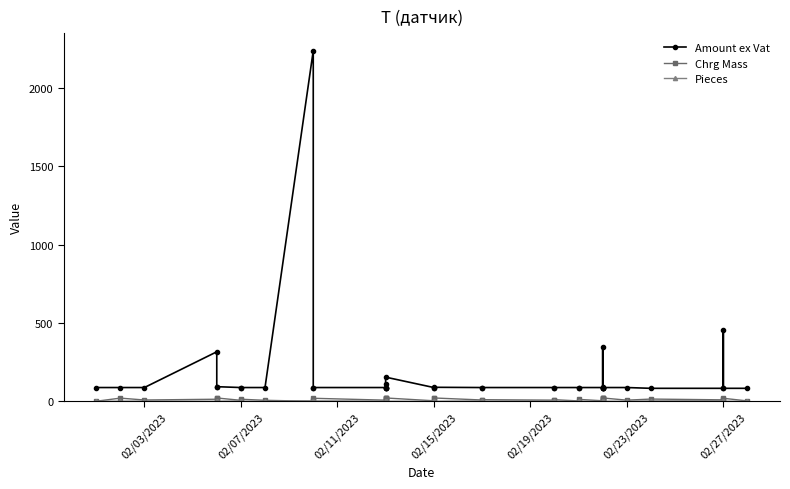

Which series has the largest total across all categories?

Amount ex Vat